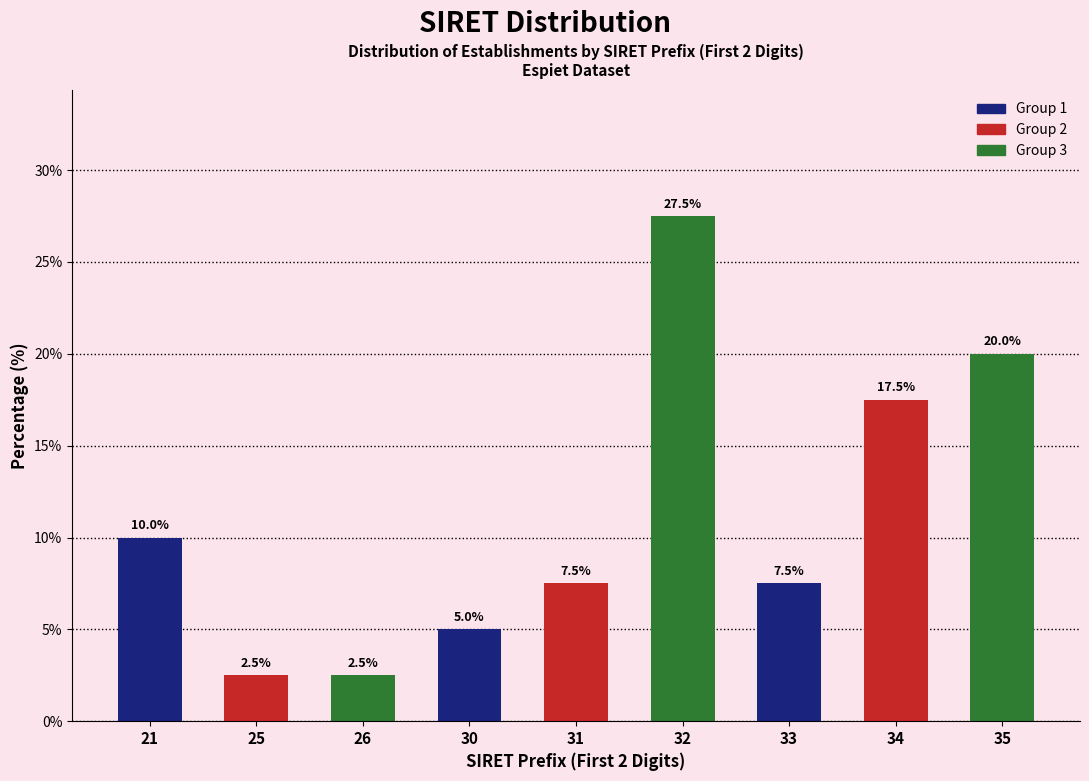

Reading left to right, transcribe all the data shown in this chart.

21=10.0	25=2.5	26=2.5	30=5.0	31=7.5	32=27.5	33=7.5	34=17.5	35=20.0